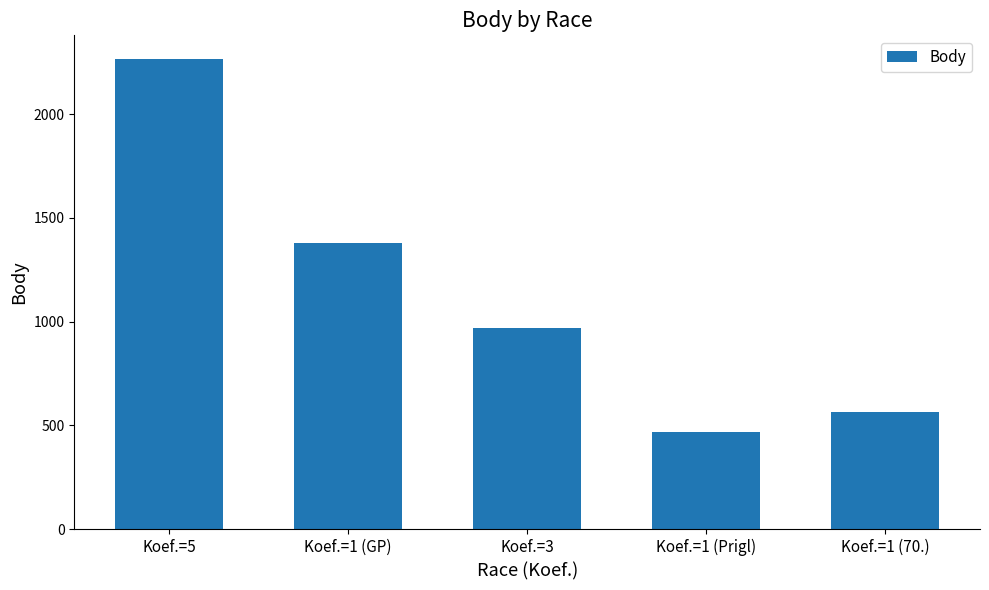

Approximately how many times larger is the value at Koef.=3 compared to Koef.=5?

0.4